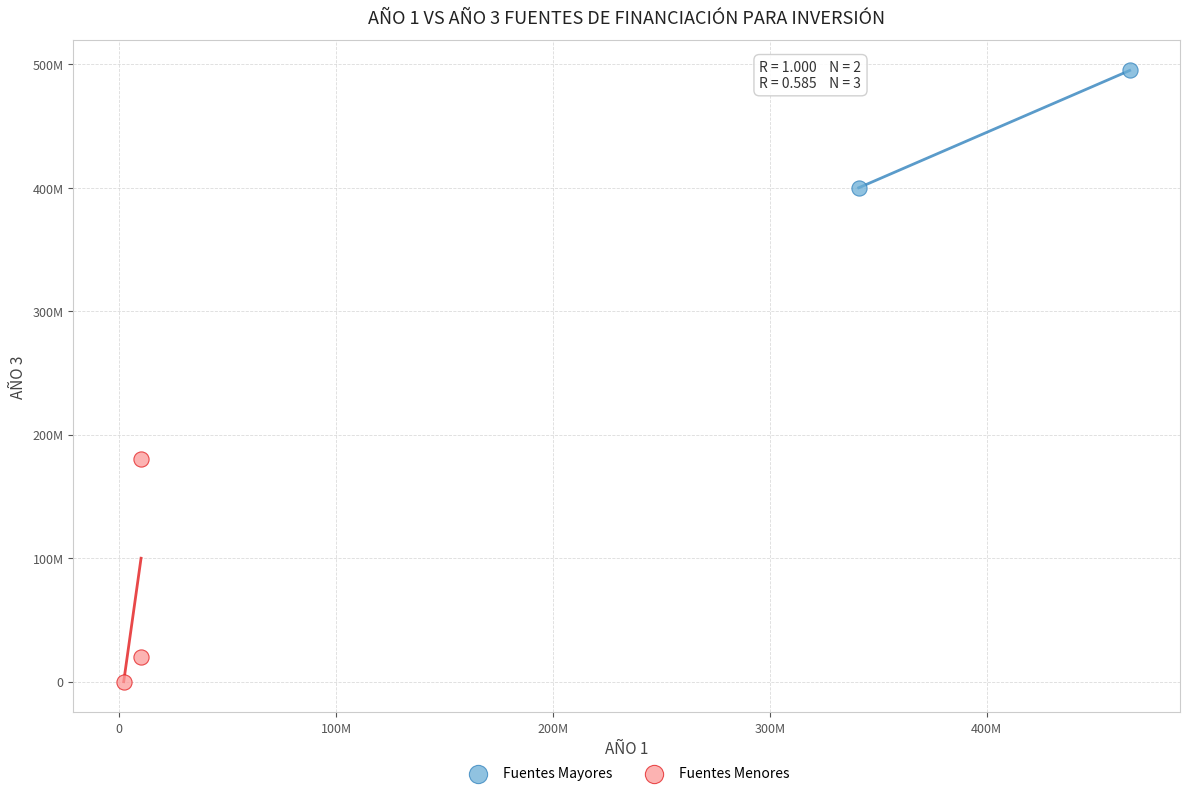

Which series has the largest Y range (max minus min)?

Fuentes Menores